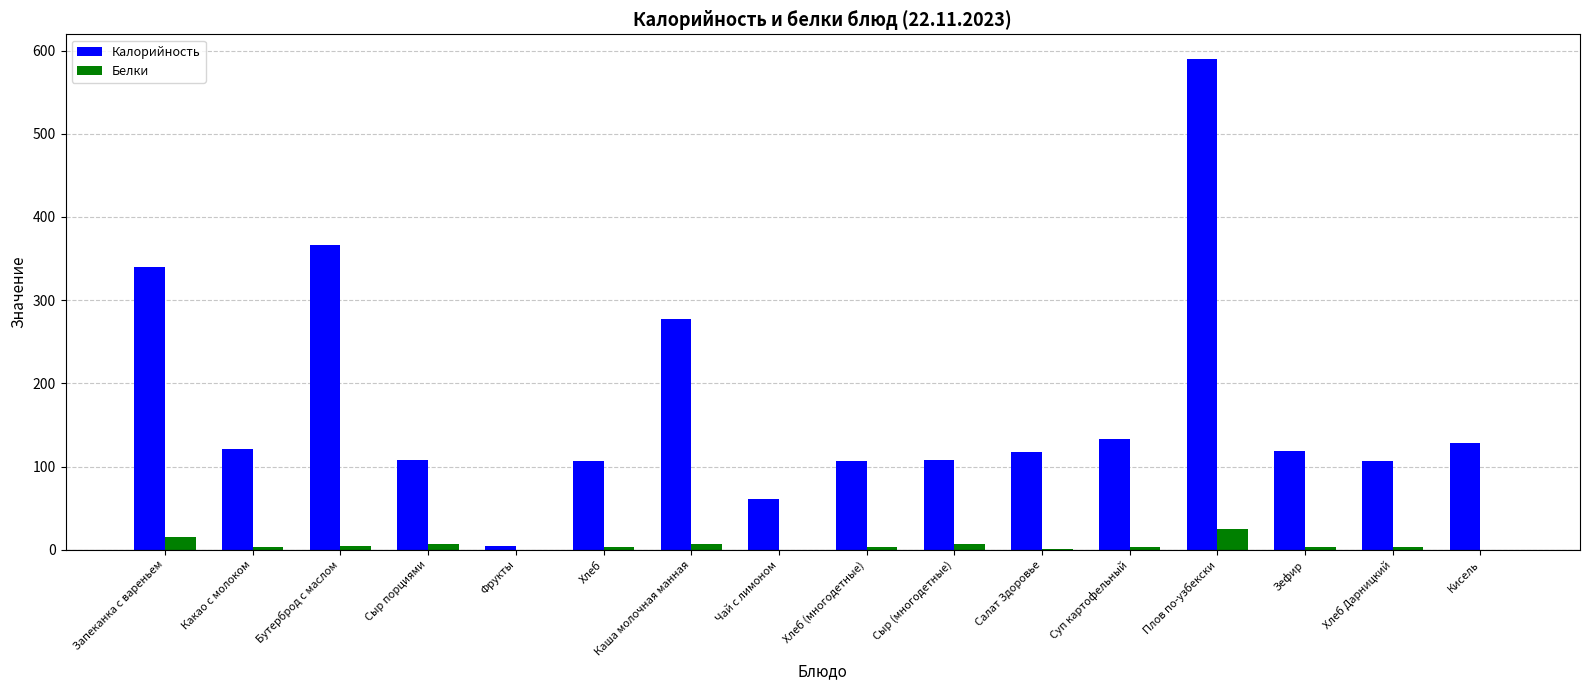

Which series has the largest total across all categories?

Калорийность